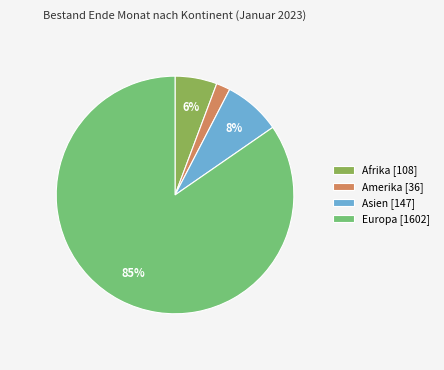

True or false: Europa [1602] accounts for 94% of the total.

False